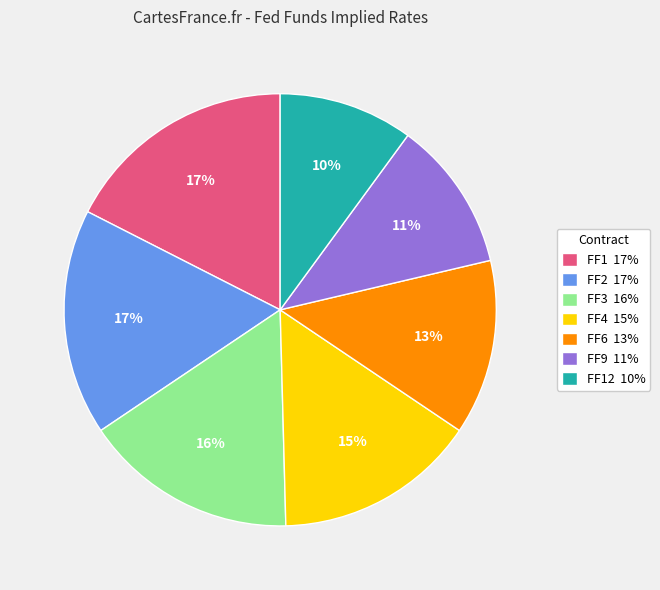

To the nearest percent, what portion does FF3 16% represent?

16%